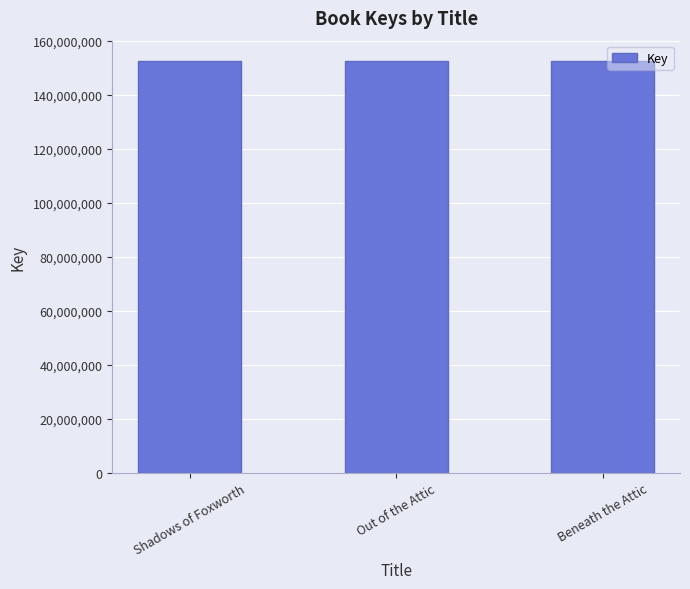

The chart shows a value of 269376117 at Shadows of Foxworth. True or false?

False